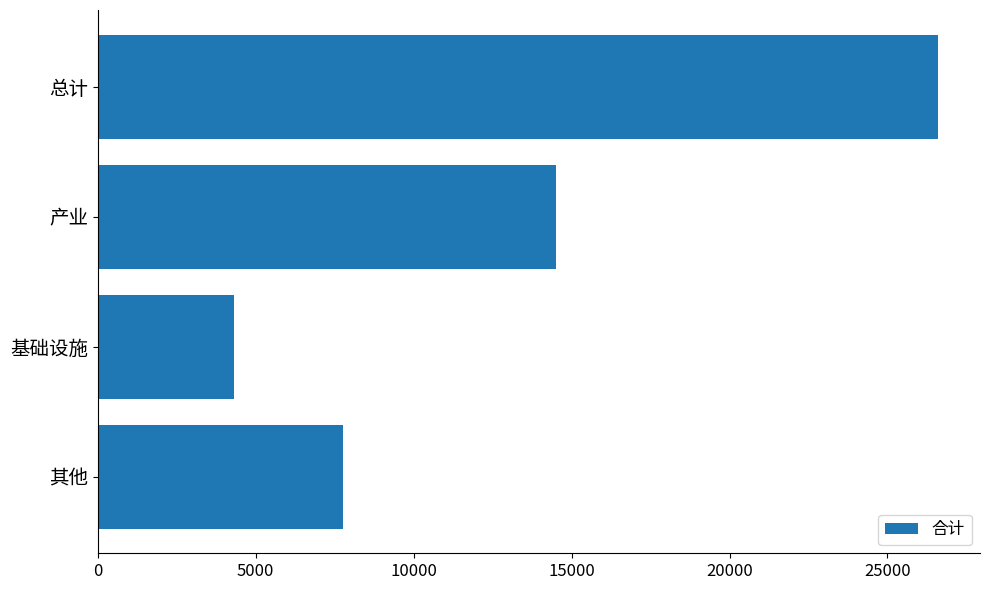

Approximately how many times larger is the value at 产业 compared to 基础设施?

3.4